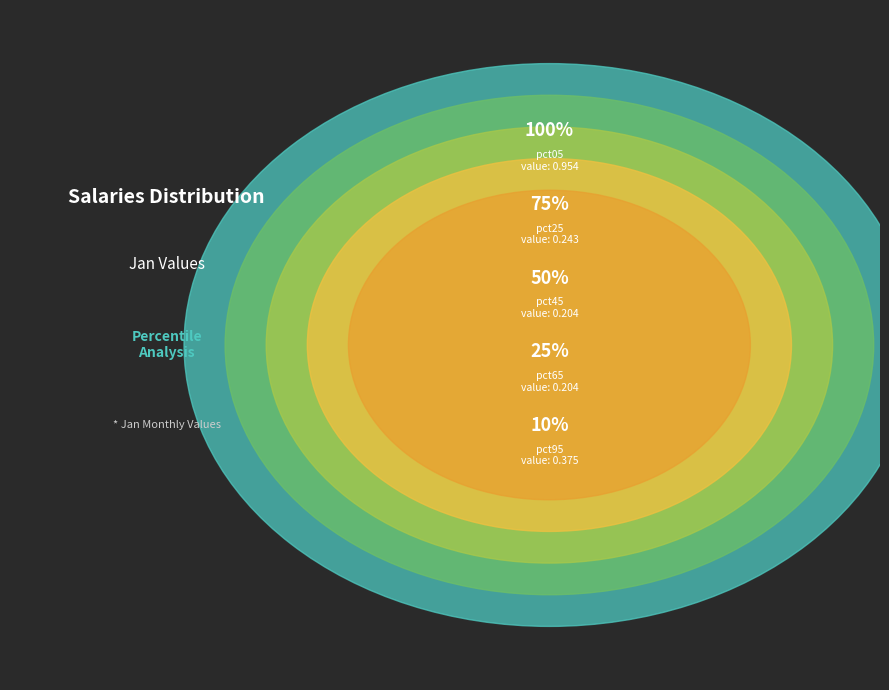

Which has a higher value, pct75 or pct05?

pct05